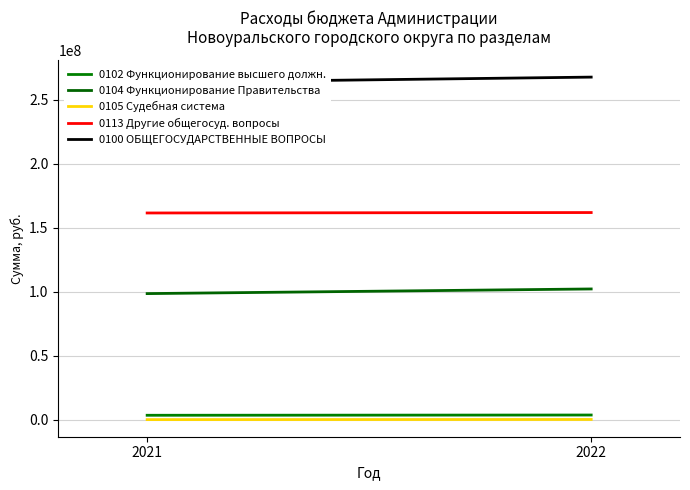

What is the total value across all series at 2021?

526844333.0